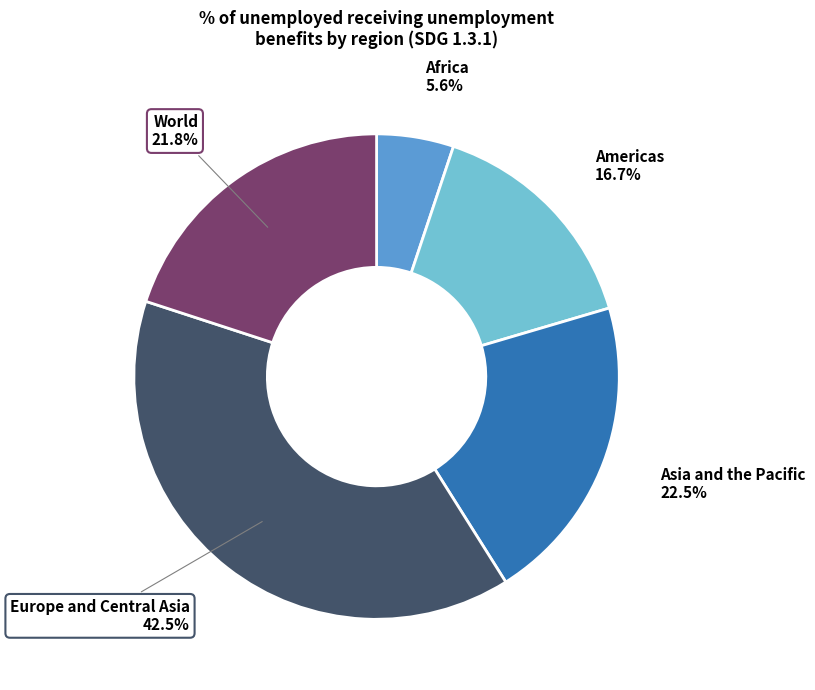

Does Europe and Central Asia account for over 50% of the chart?

No